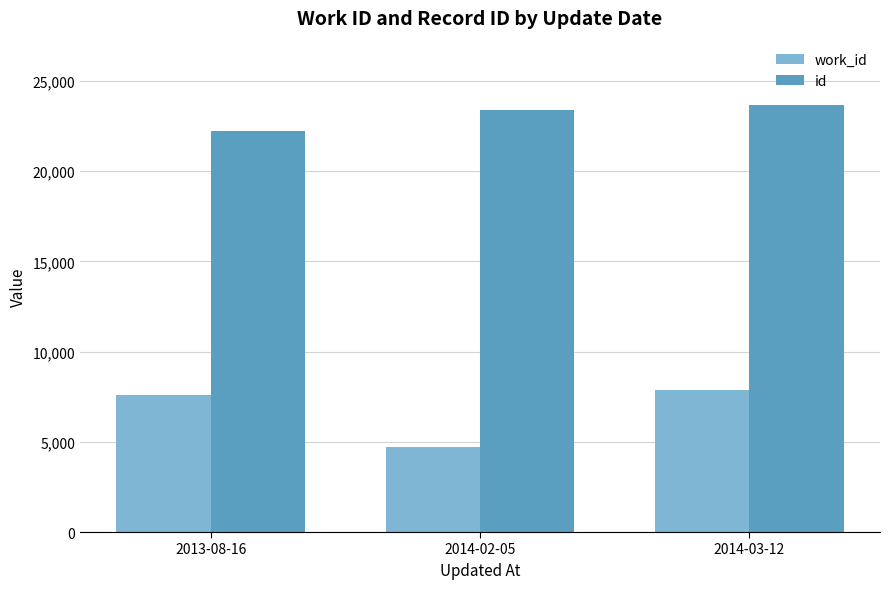

Rank the series by their maximum value, from highest to lowest.

id, work_id